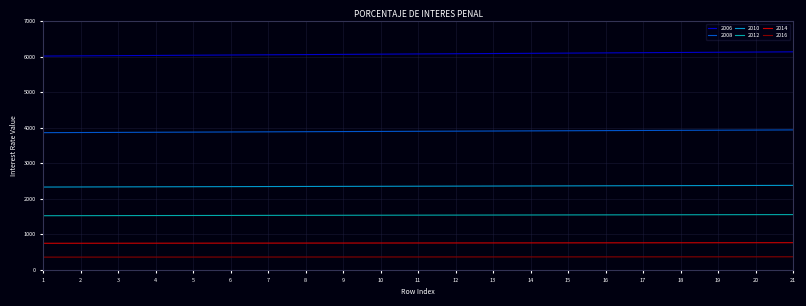

How many lines are shown in the chart?

6